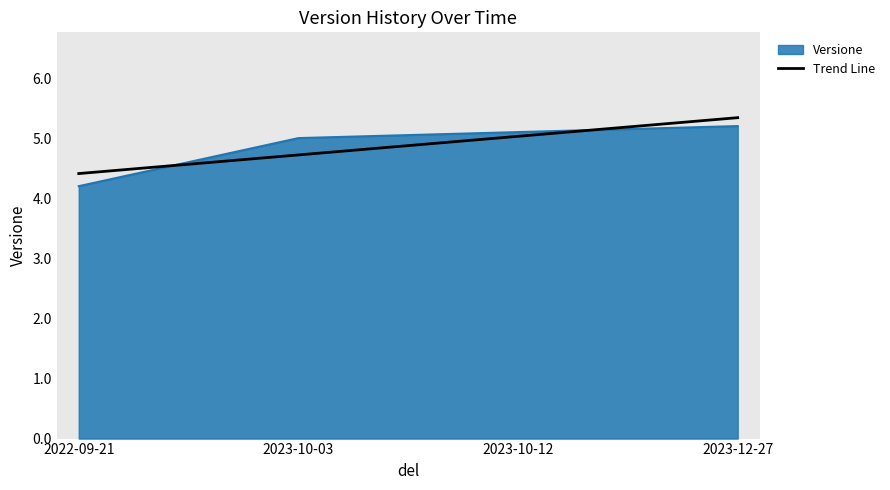

At which label is Versione closest to 4?

2022-09-21